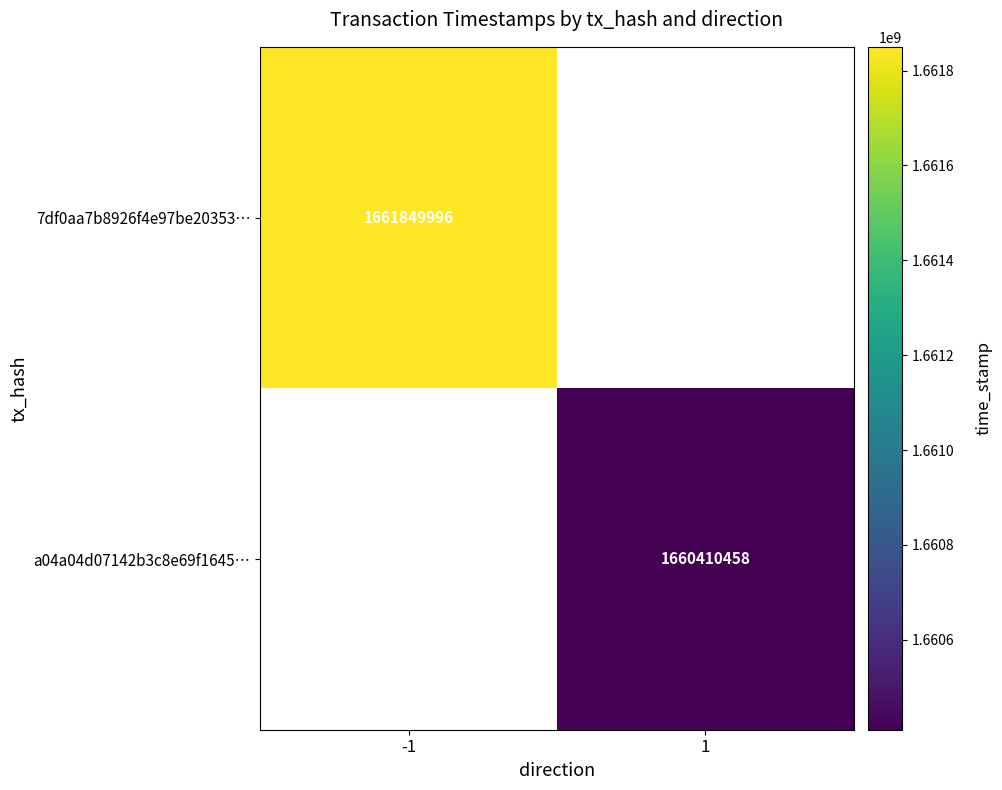

The a04a04d07142b3c8e69f1645… series shows 1660410458 at 1. True or false?

True